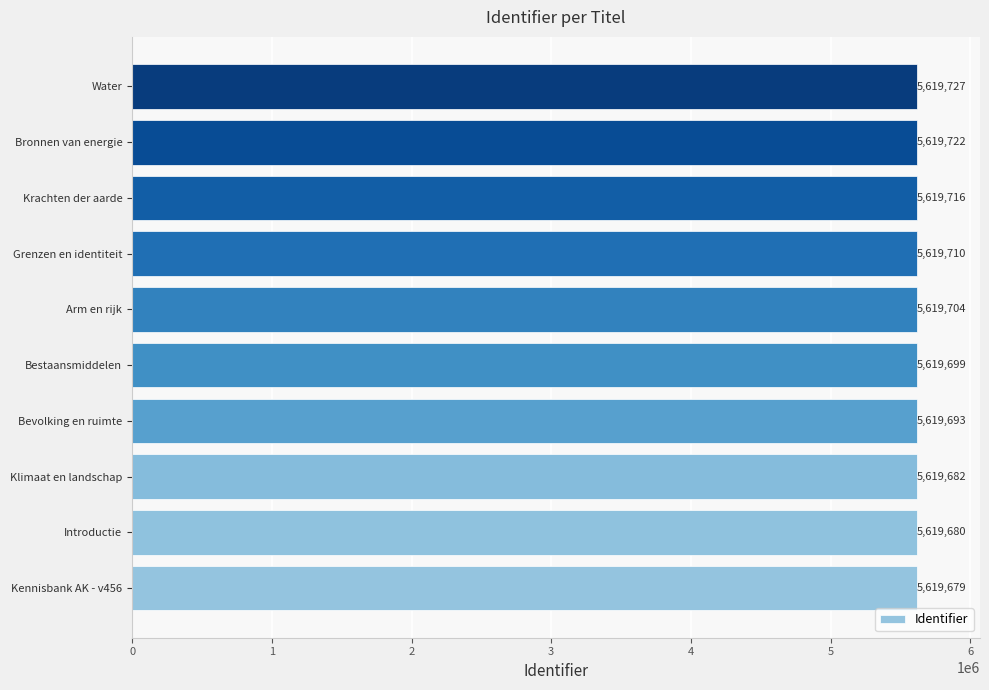

What is the sum of all values?

56197012